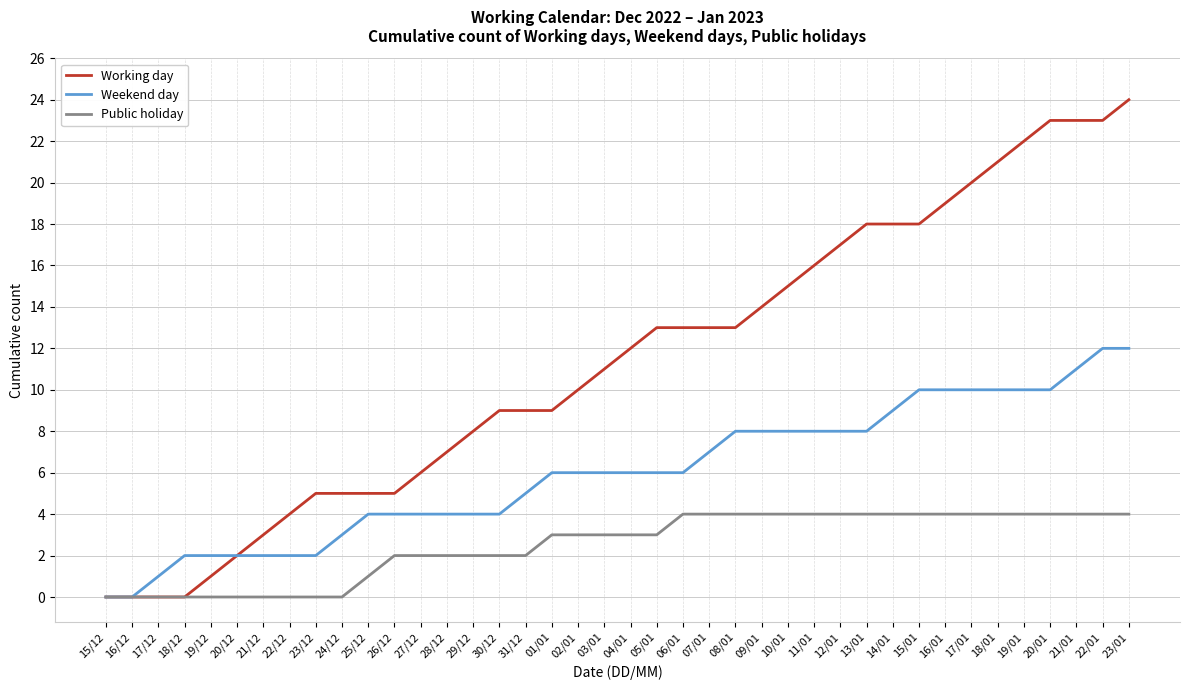

What is the maximum value shown in the chart?

24